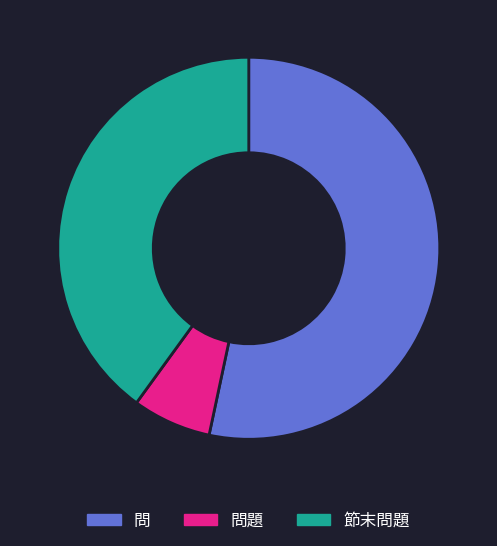

Rank the categories by value from lowest to highest.

問題, 節末問題, 問